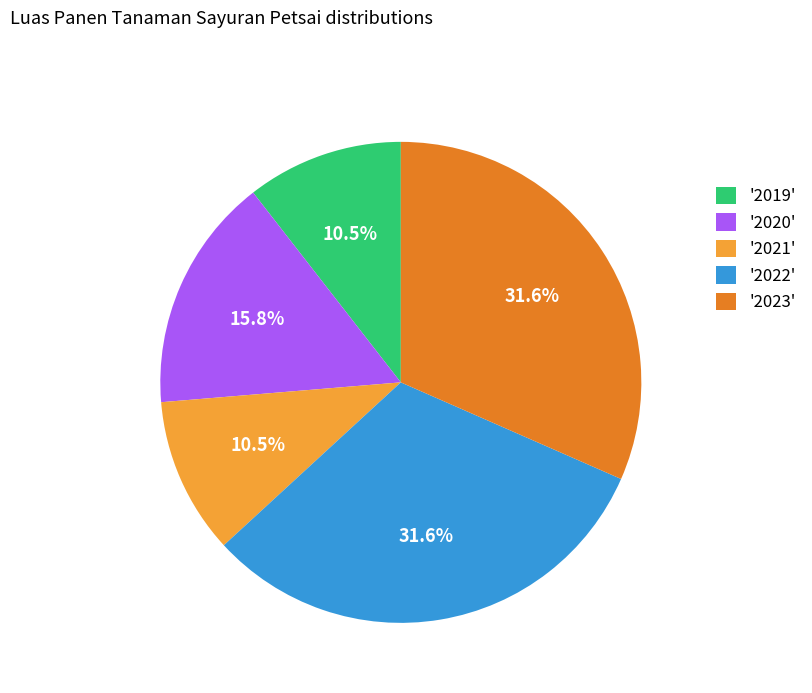

Combined, do '2023' and '2022' account for over 50%?

Yes